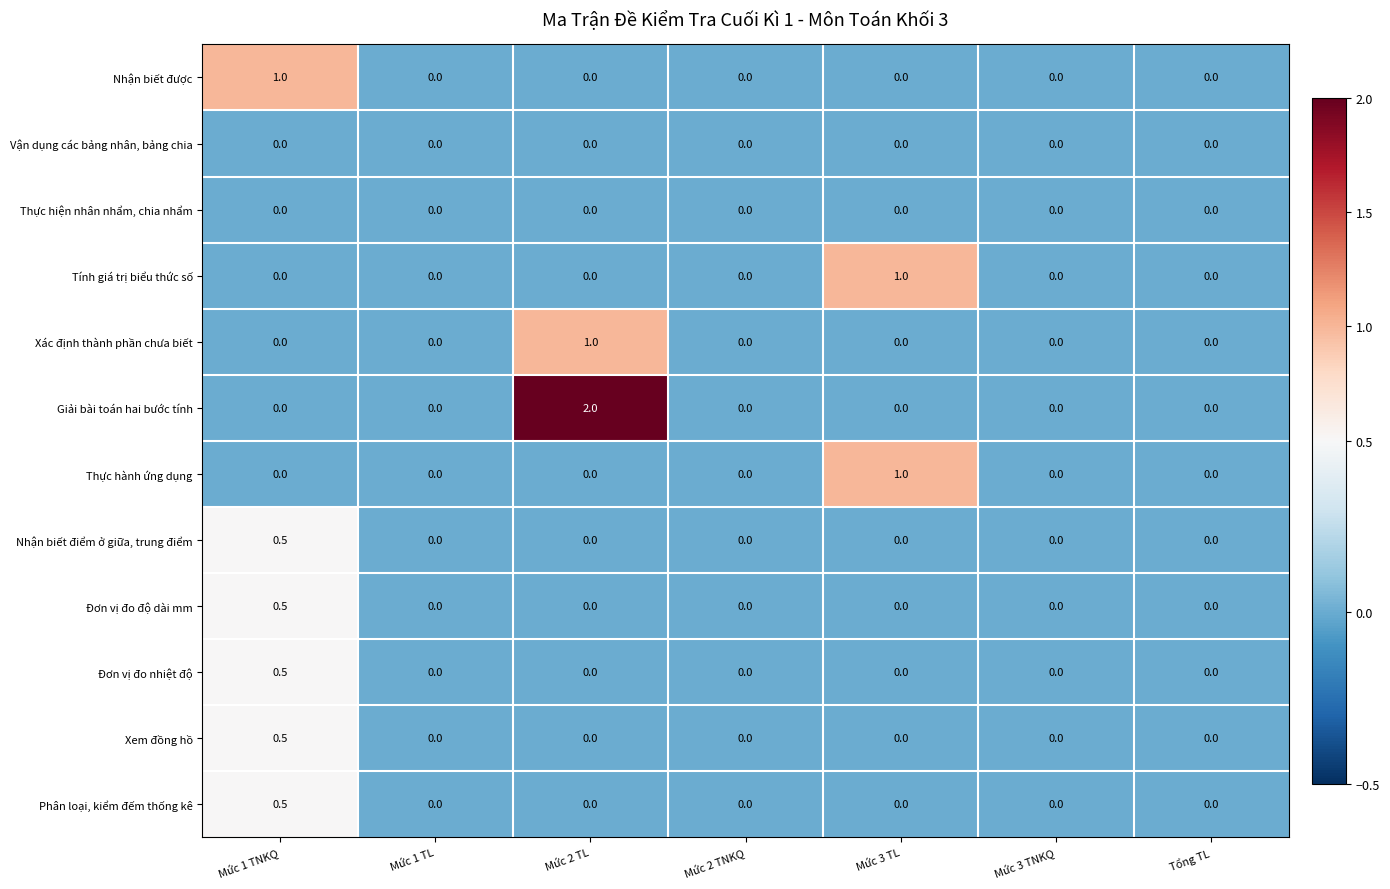

Which category has the highest value across all series?

Mức 2 TL